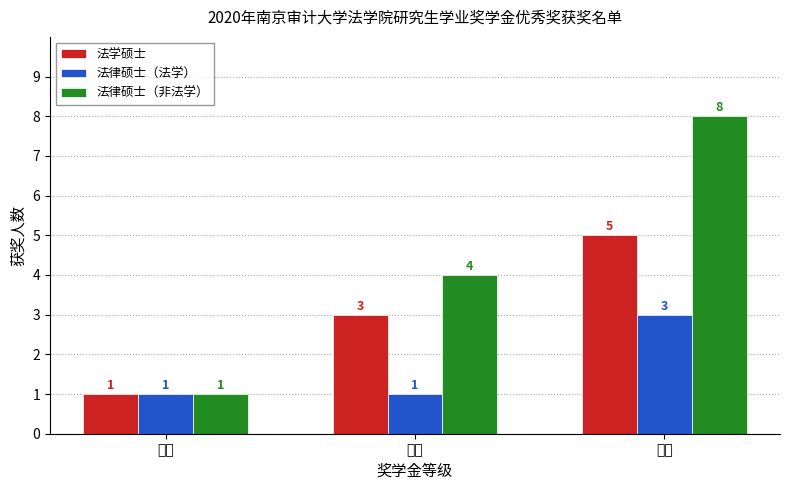

Are the bars grouped side by side (vs. stacked)?

Yes